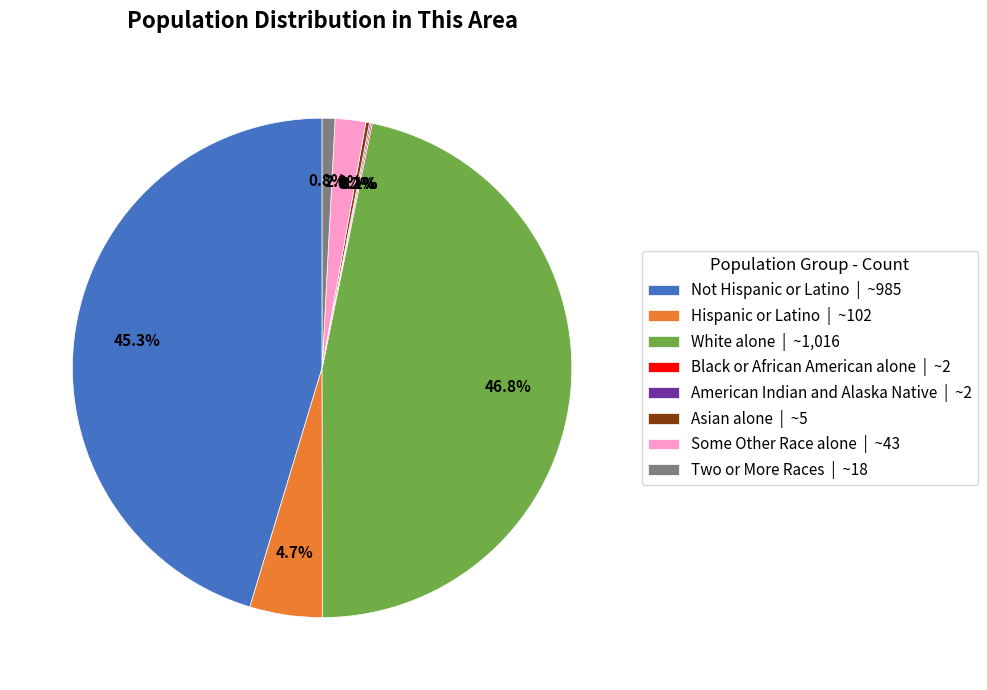

How much of the chart is everything except Some Other Race alone | ~43?

98.0%